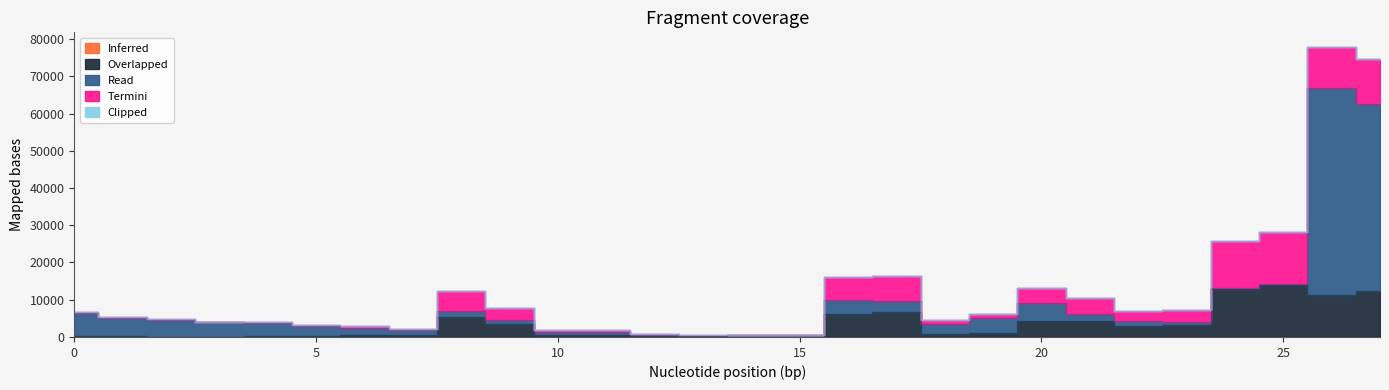

Which series has the widest spread of values?

Read